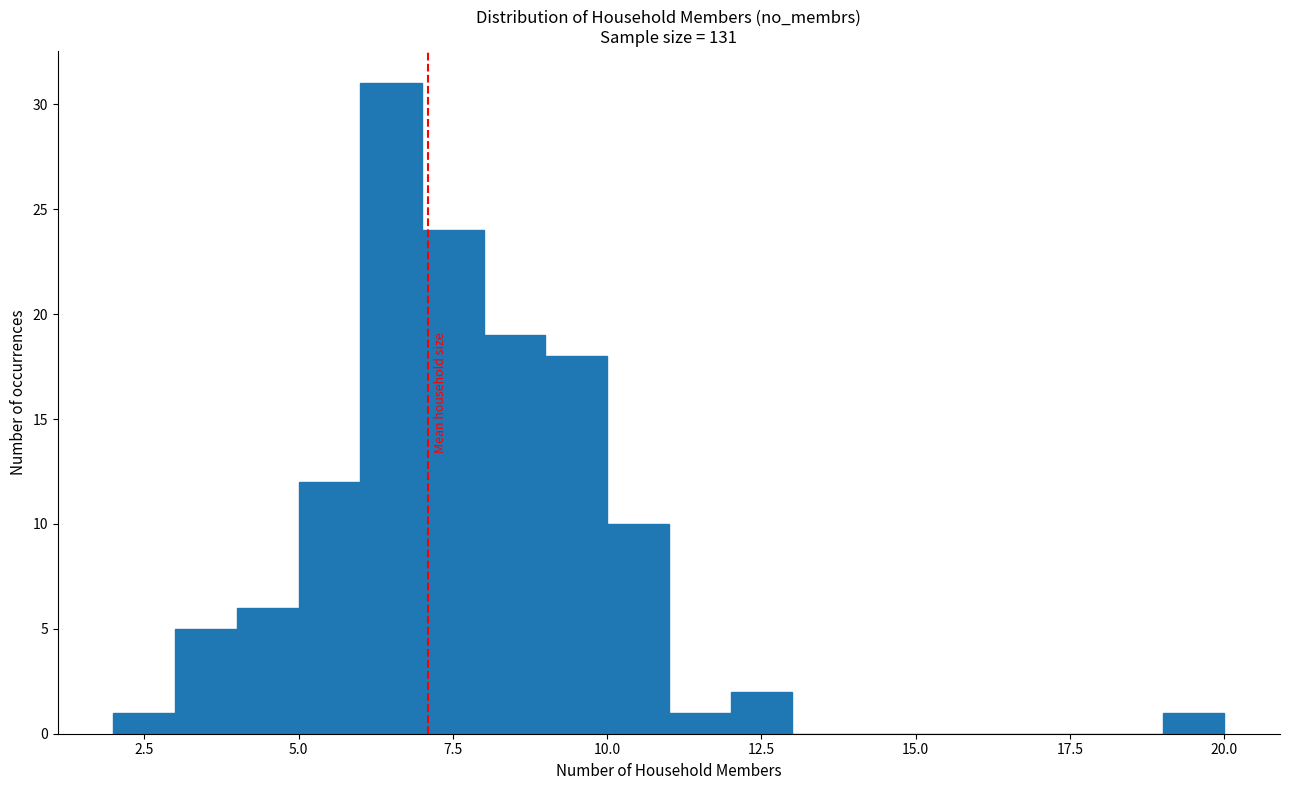

Read against the x-axis, roughly where is the centre of the tallest bar?

6.5